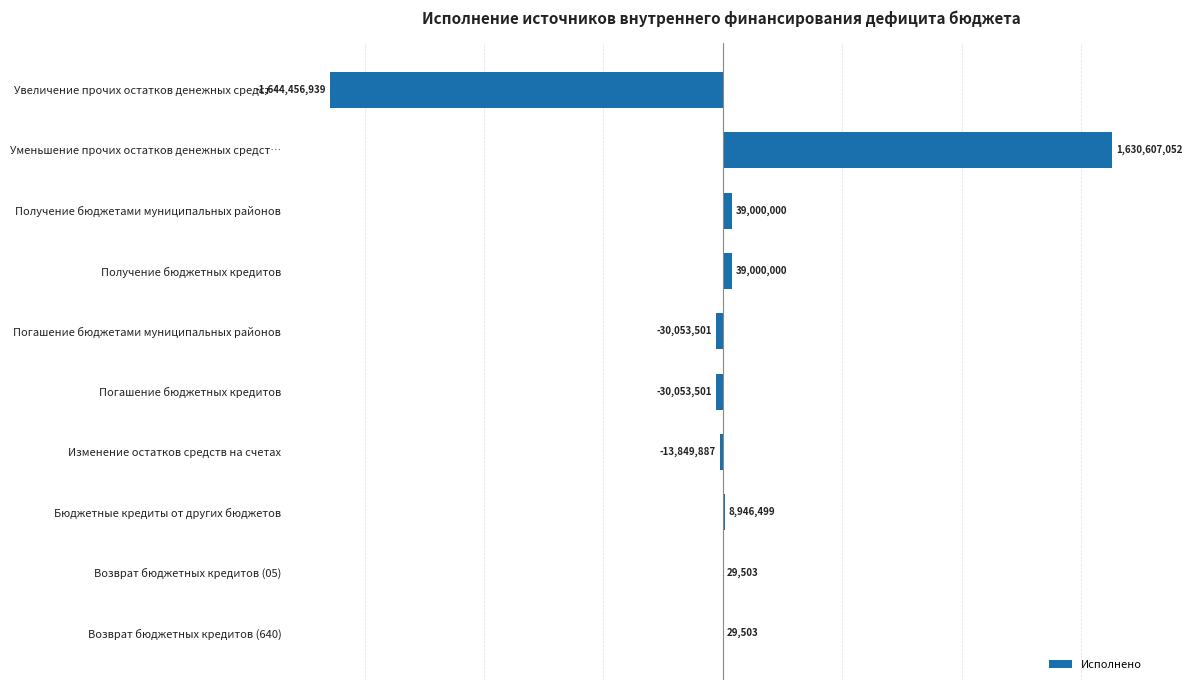

The value at Увеличение прочих остатков денежных средст… is -1644456939. True or false?

True